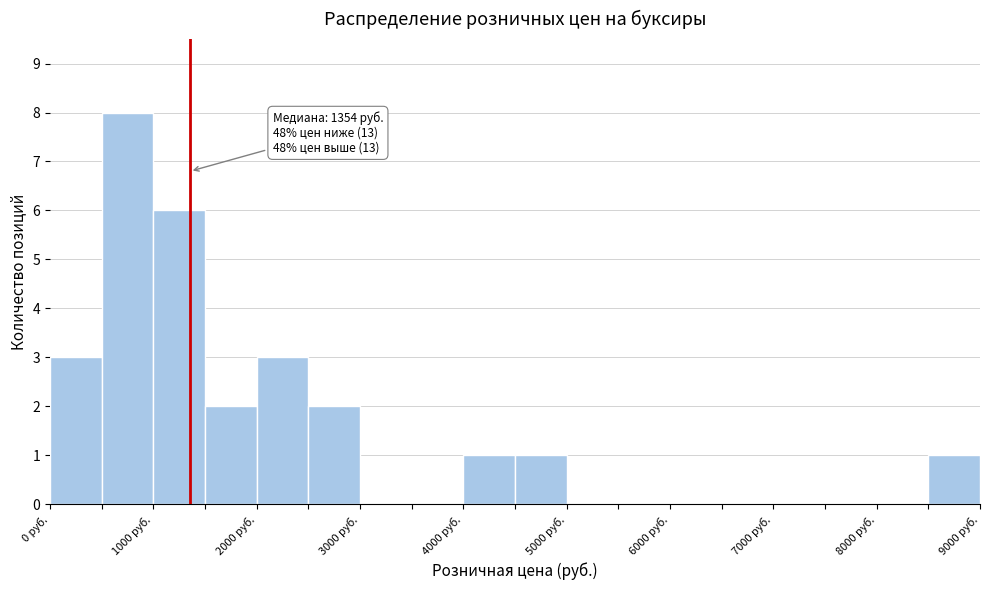

Over which range of the x-axis is the bar tallest?

500 to 1000